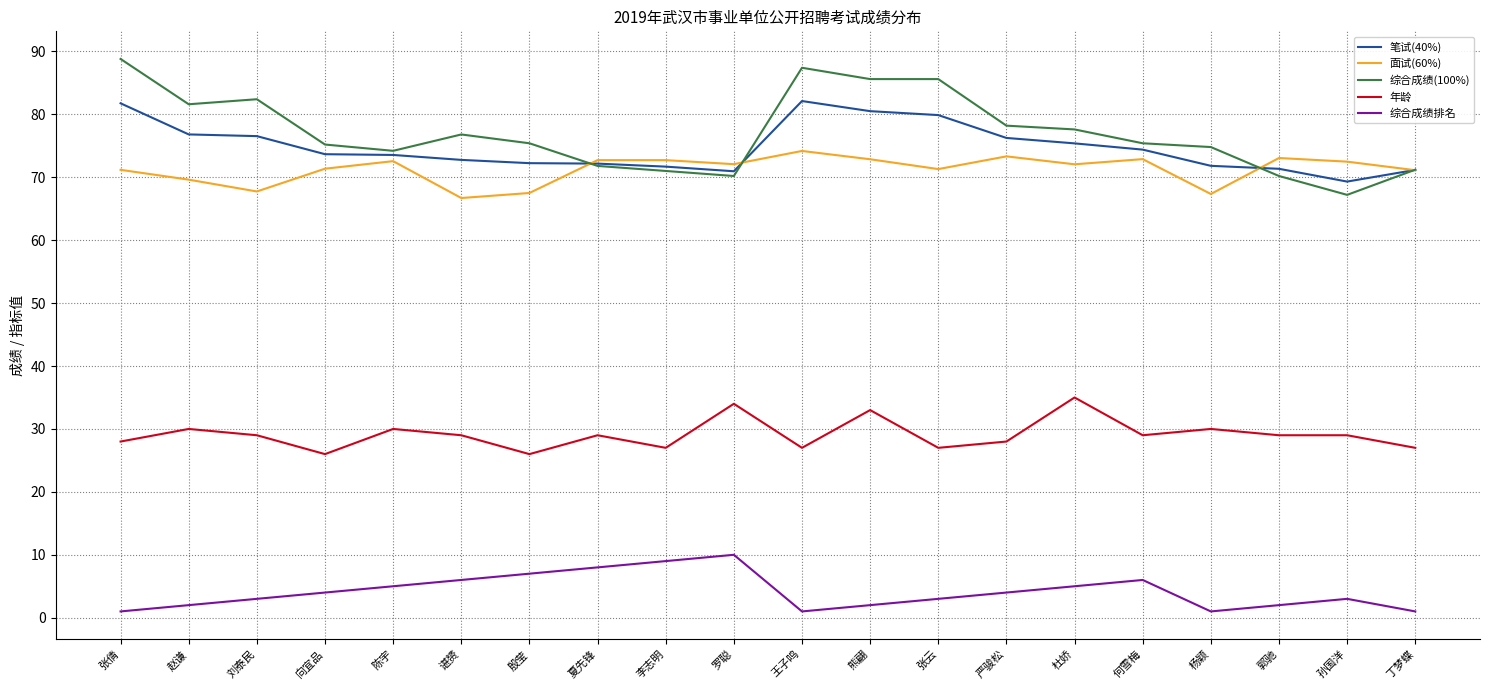

At how many categories does at least one series exceed 30?

20